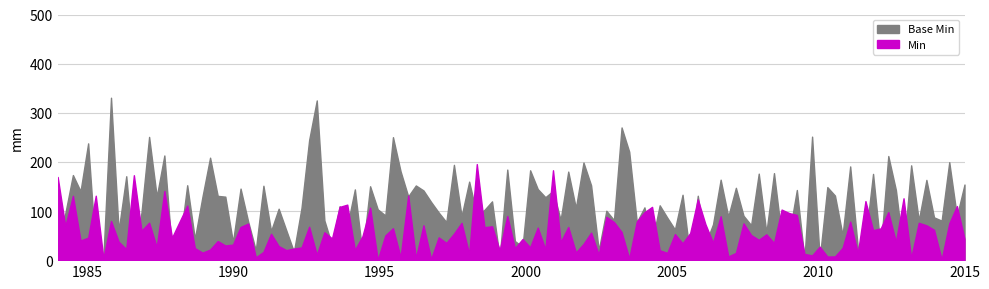

At Extension.id, list the series in order from smallest to largest.

Min, Base Min